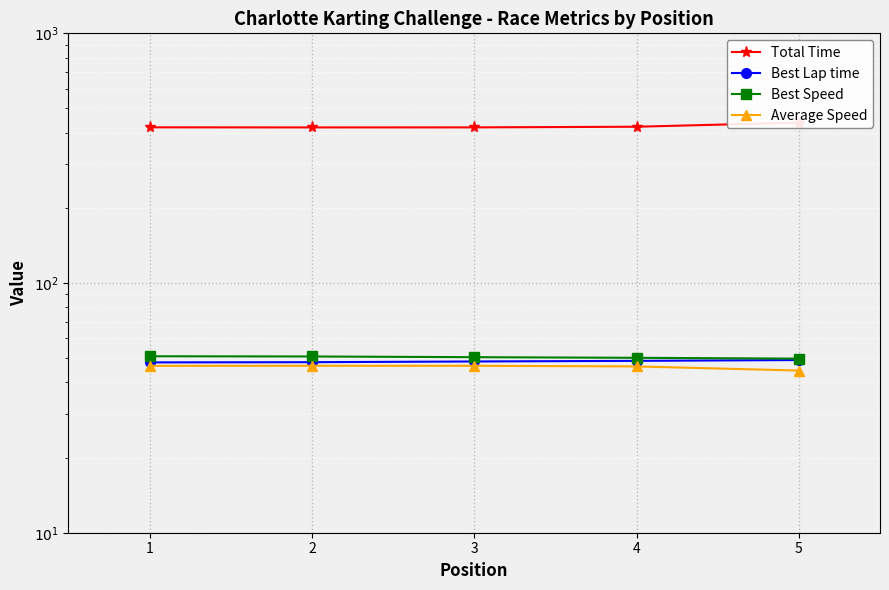

At which label does Best Lap time reach its peak?

5